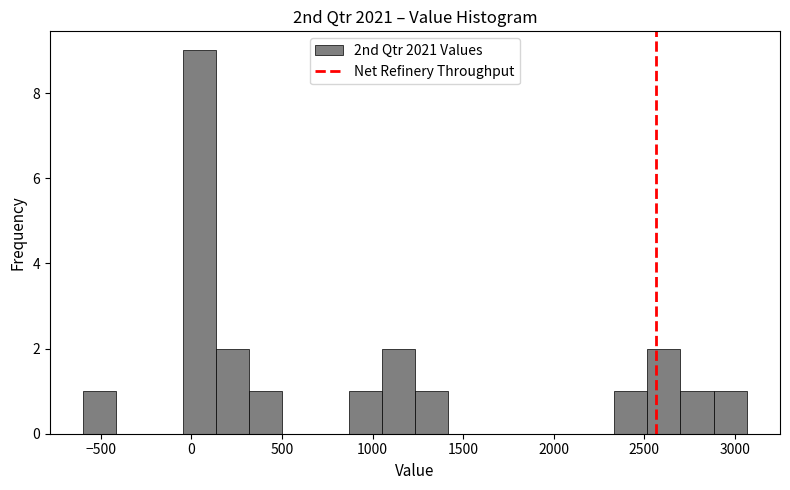

Read against the x-axis, roughly where is the centre of the tallest bar?

50